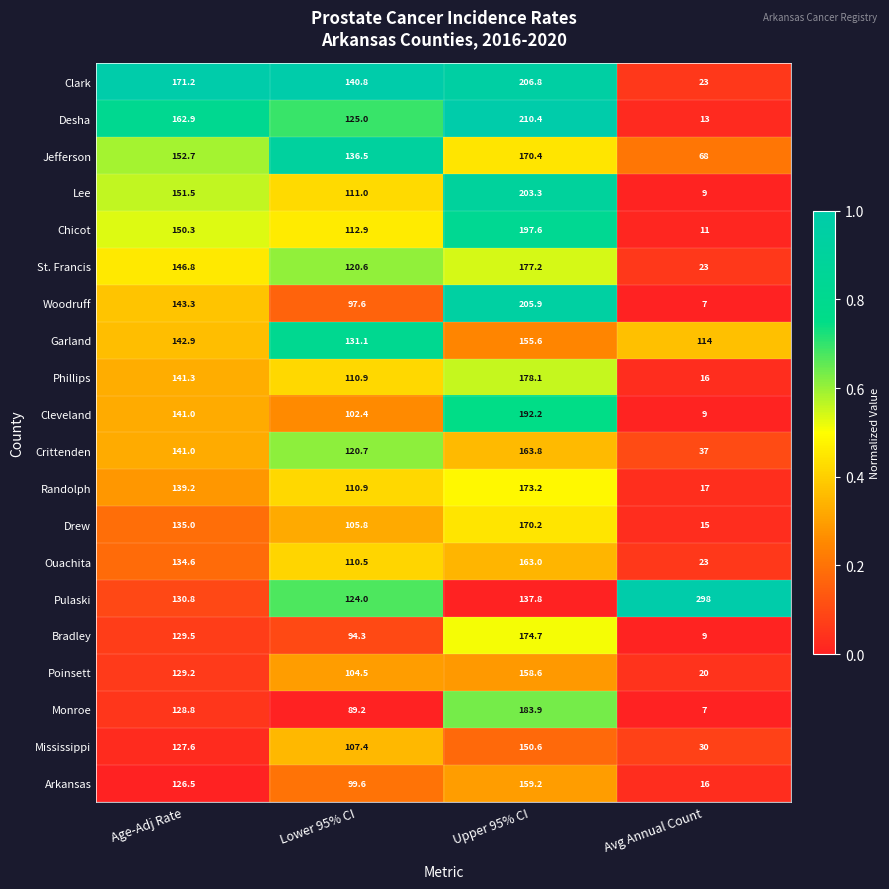

The value of Clark at Upper 95% CI is 336.3. True or false?

False